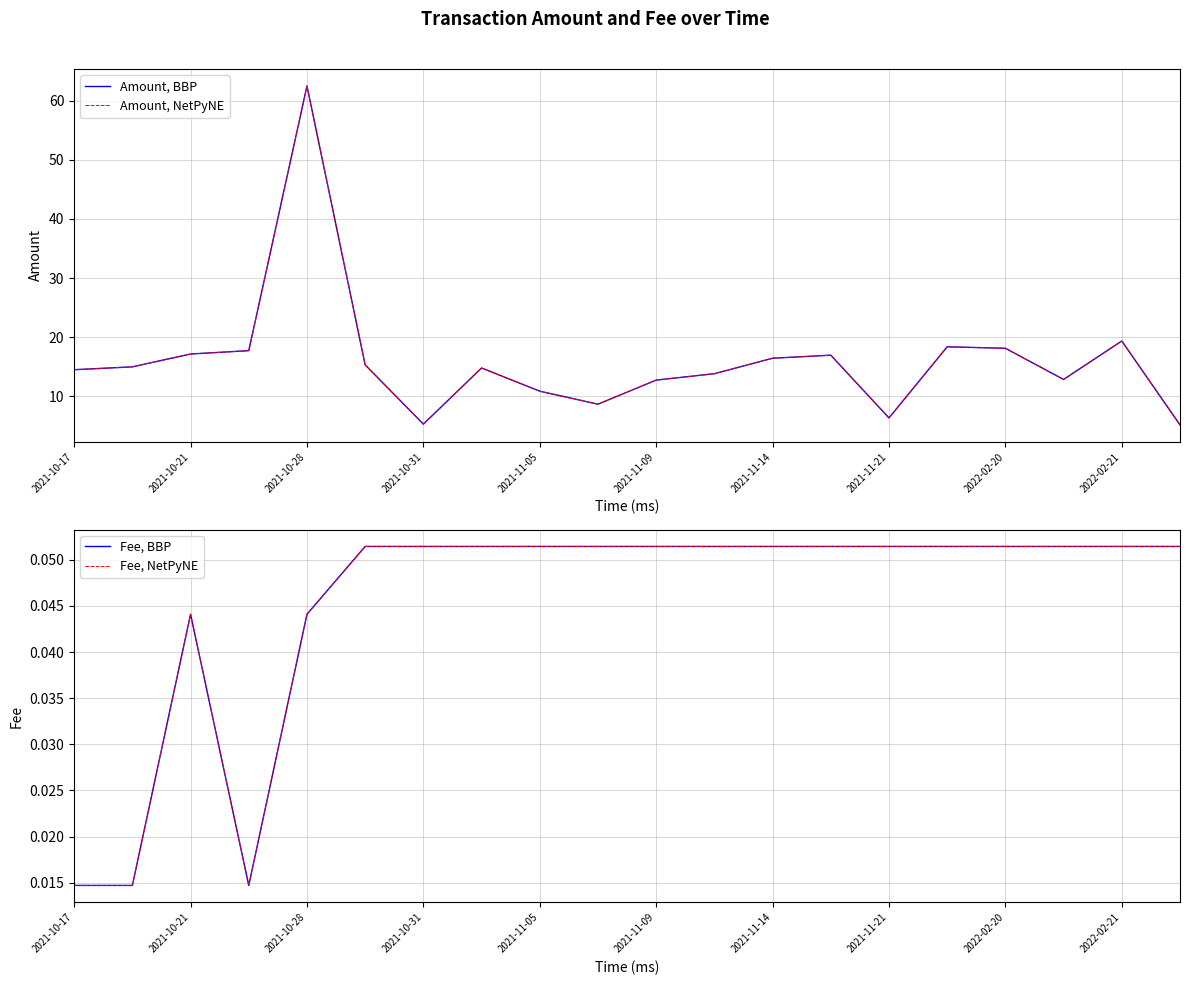

What is the sum of the Fee, NetPyNE values at 11 and 2021-10-21?

0.1